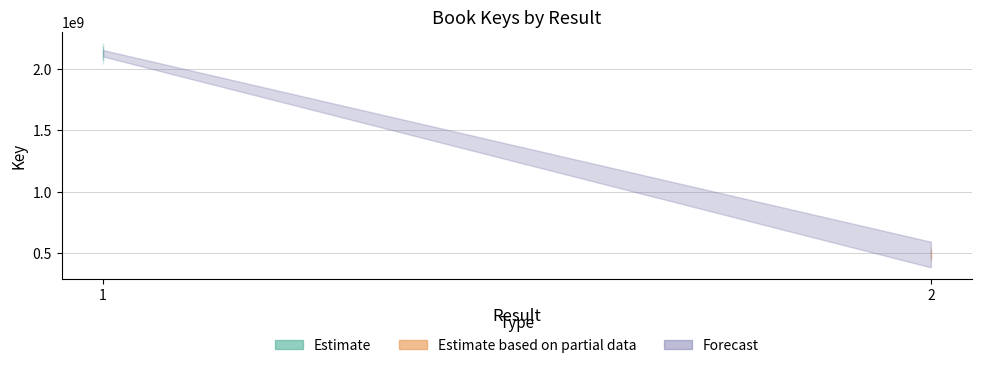

Count the number of categories in the chart.

2